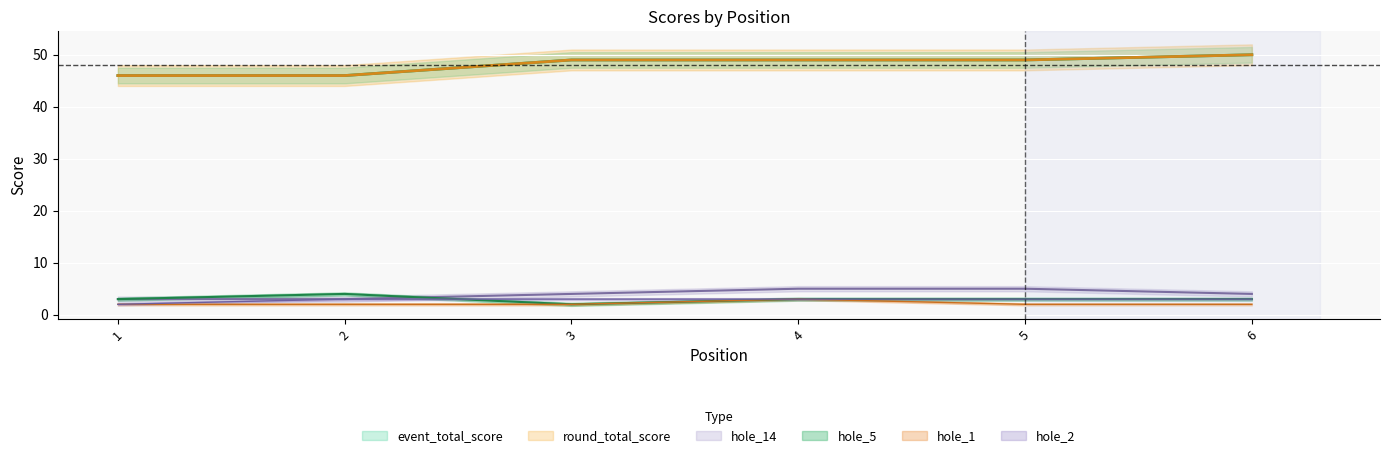

Which series has the largest range (max minus min)?

event_total_score